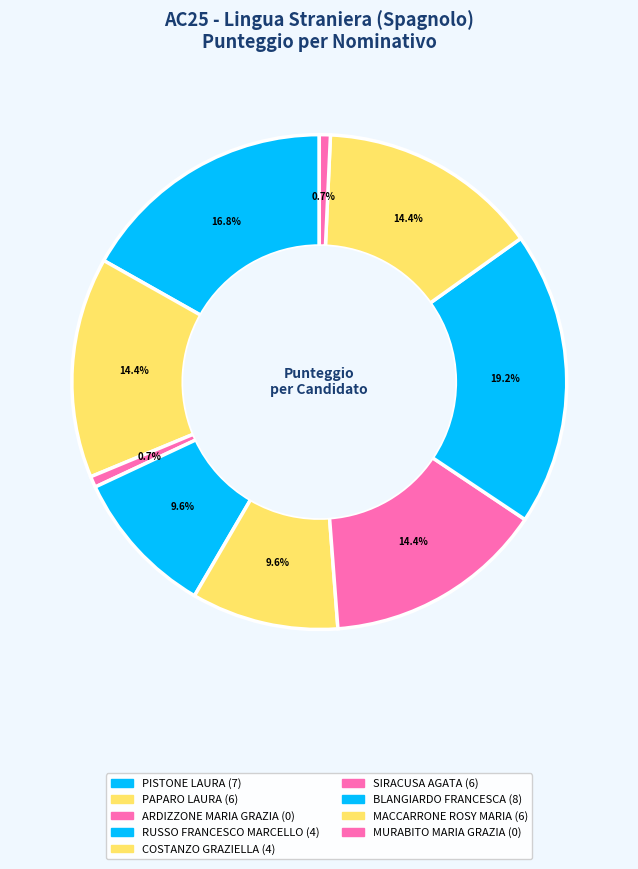

Does PISTONE LAURA account for over 50% of the chart?

No